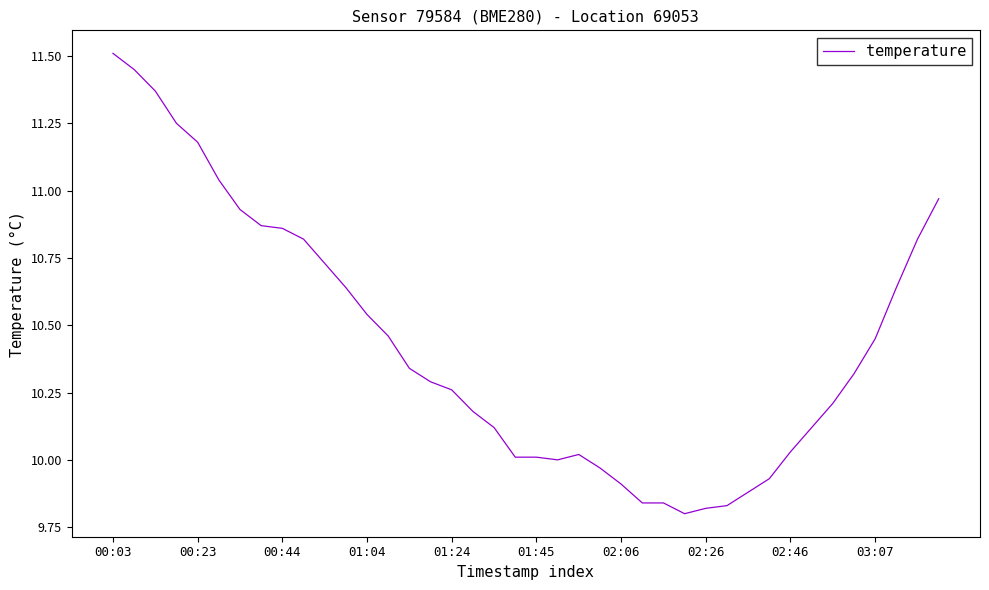

What is the maximum value shown in the chart?

11.5